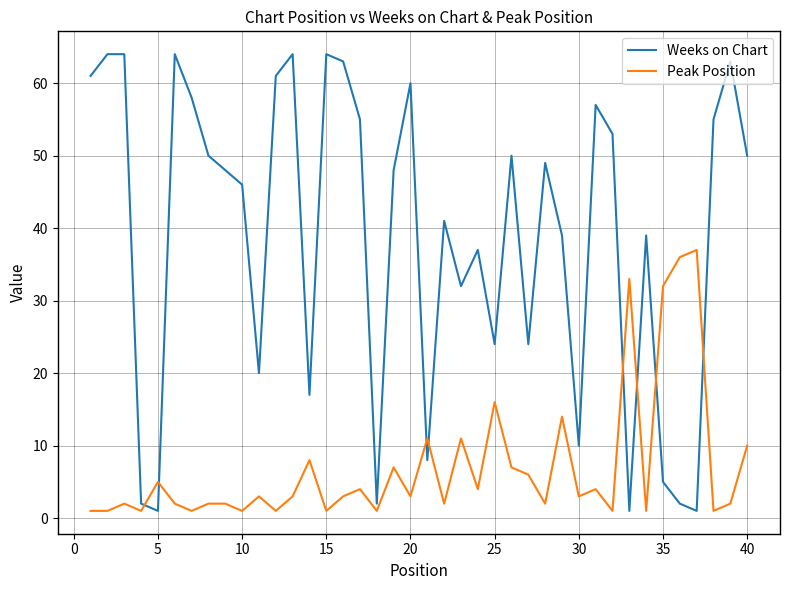

Which series has the largest total across all categories?

Weeks on Chart